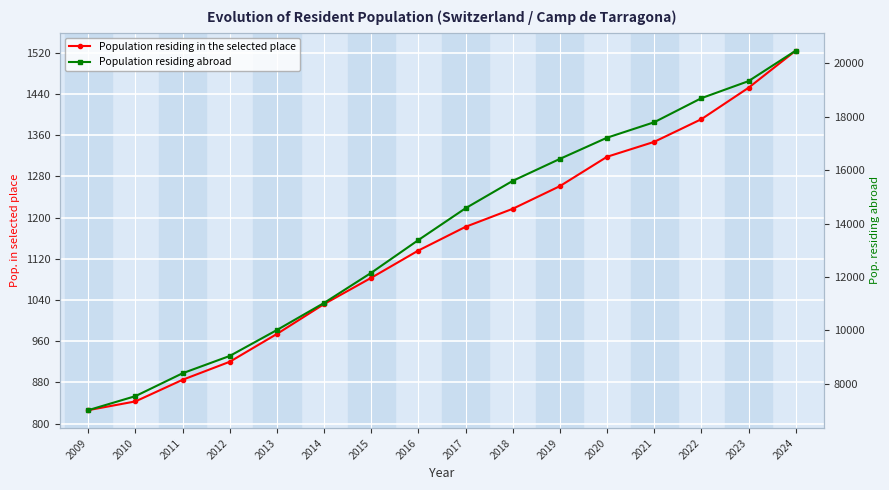

Count the number of categories in the chart.

16